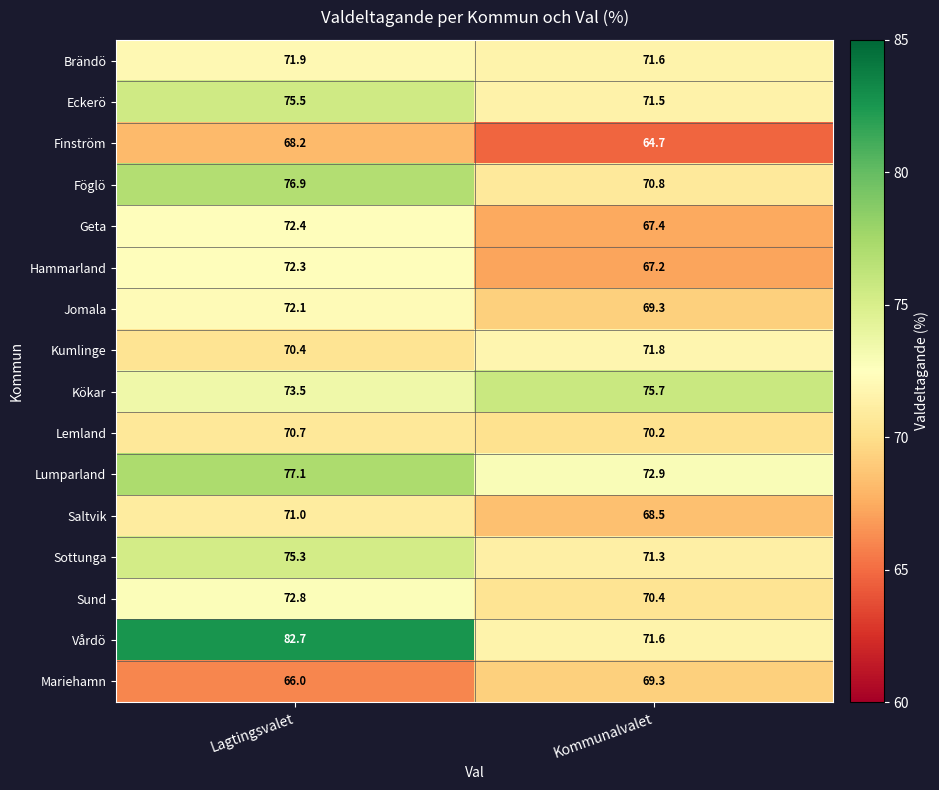

What is the approximate value of Hammarland at Lagtingsvalet?

72.3